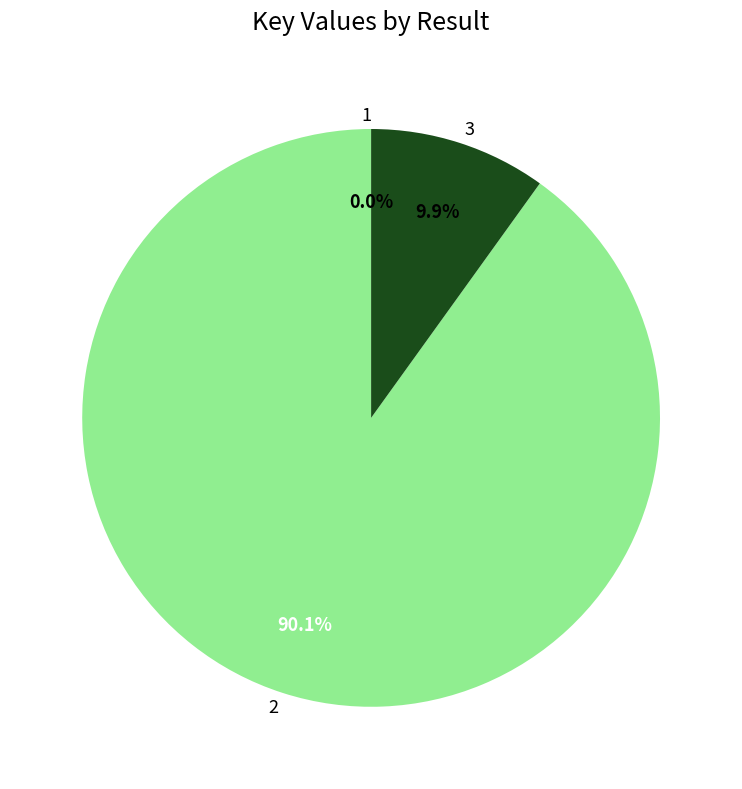

Is there any slice that represents more than half of the pie?

Yes